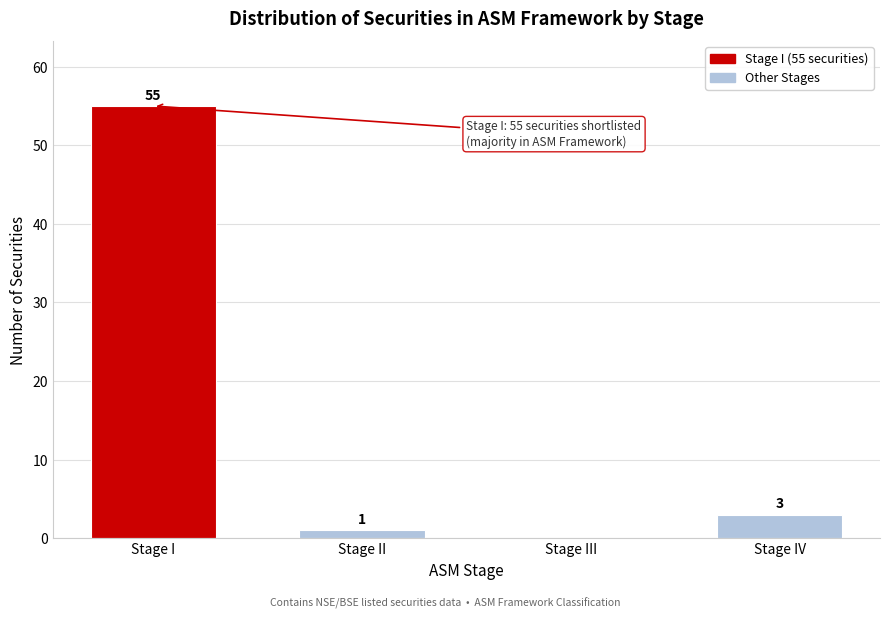

Reading left to right, list all the values displayed in this chart.

Stage I=55	Stage II=1	Stage III=0	Stage IV=3